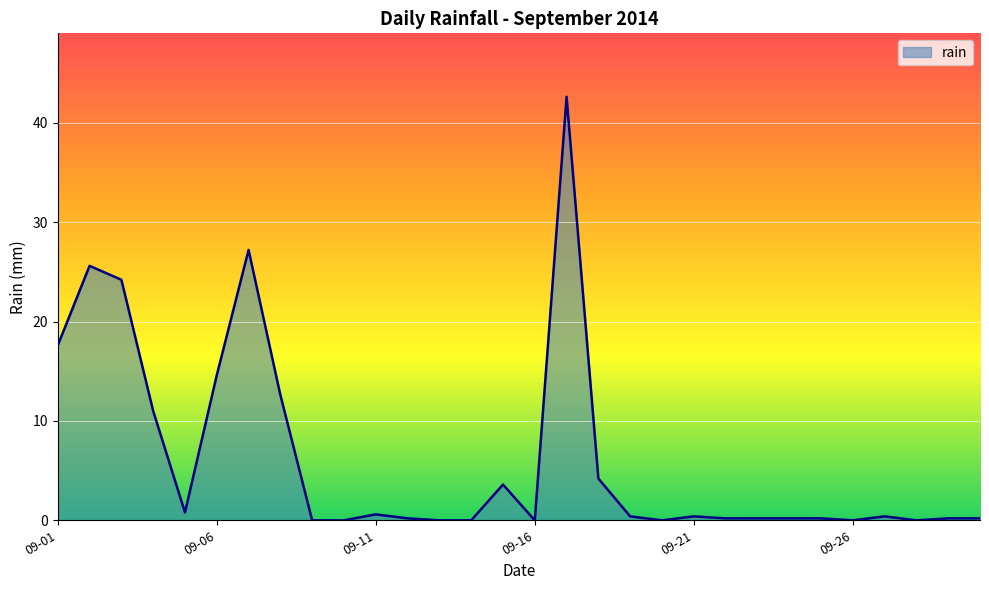

What is the maximum value shown in the chart?

42.6